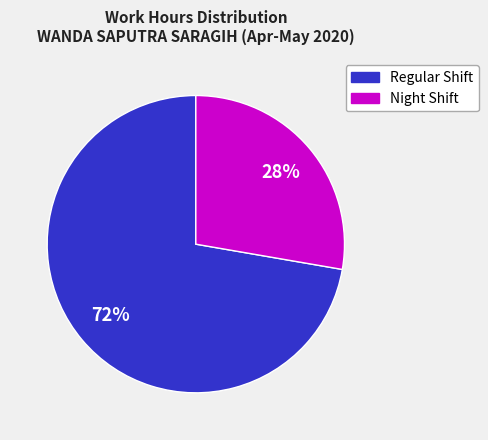

To the nearest percent, what is the average slice percentage?

50%